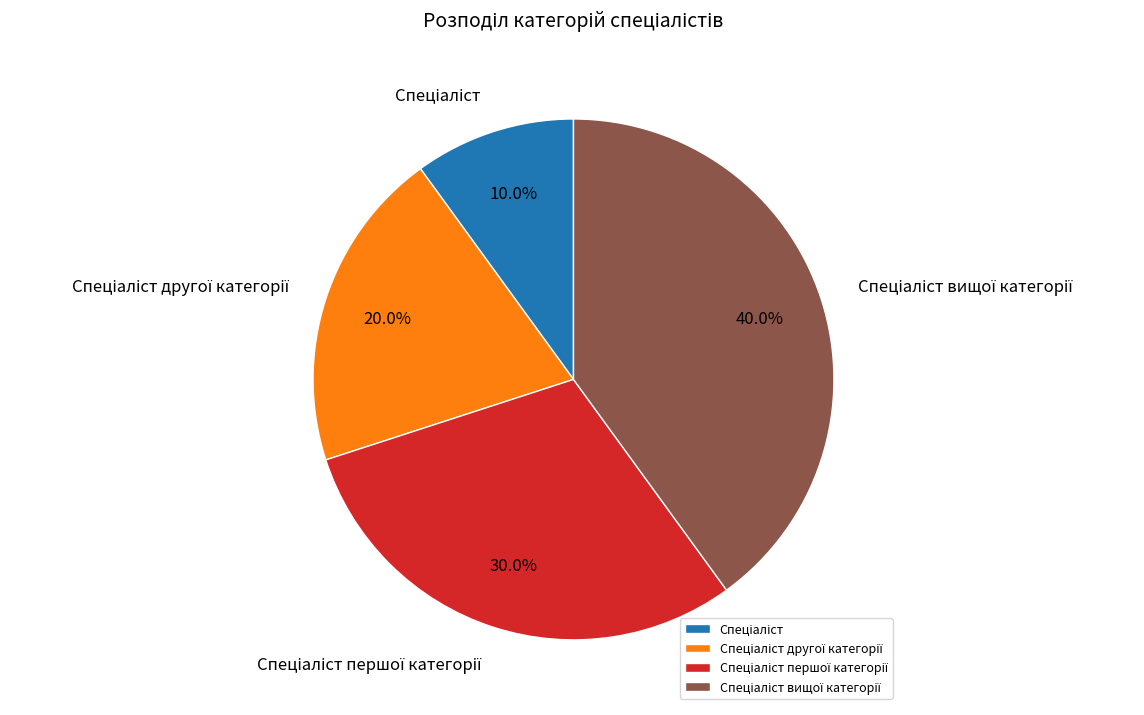

Does any single category account for the majority?

No